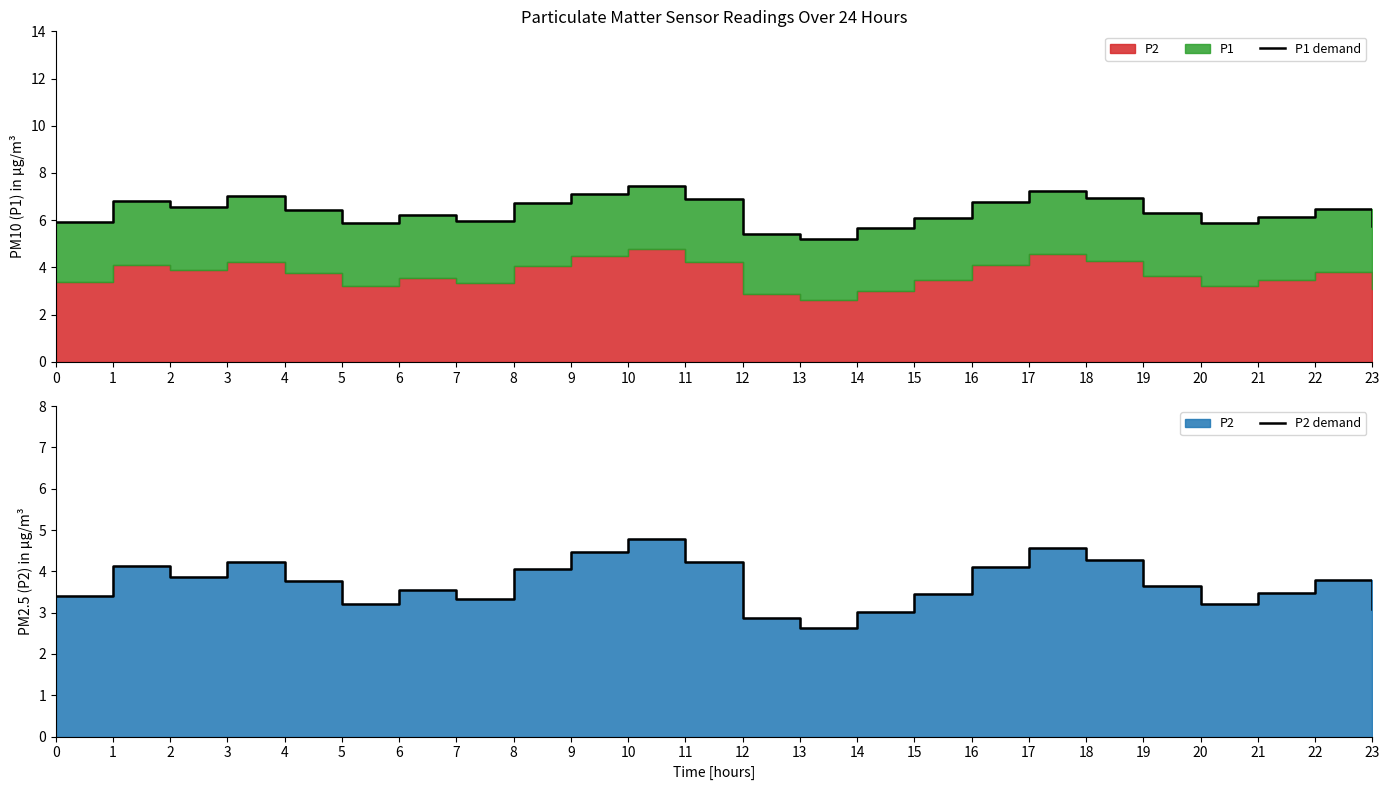

True or false: P2 demand has more than 0 interior local peaks.

True